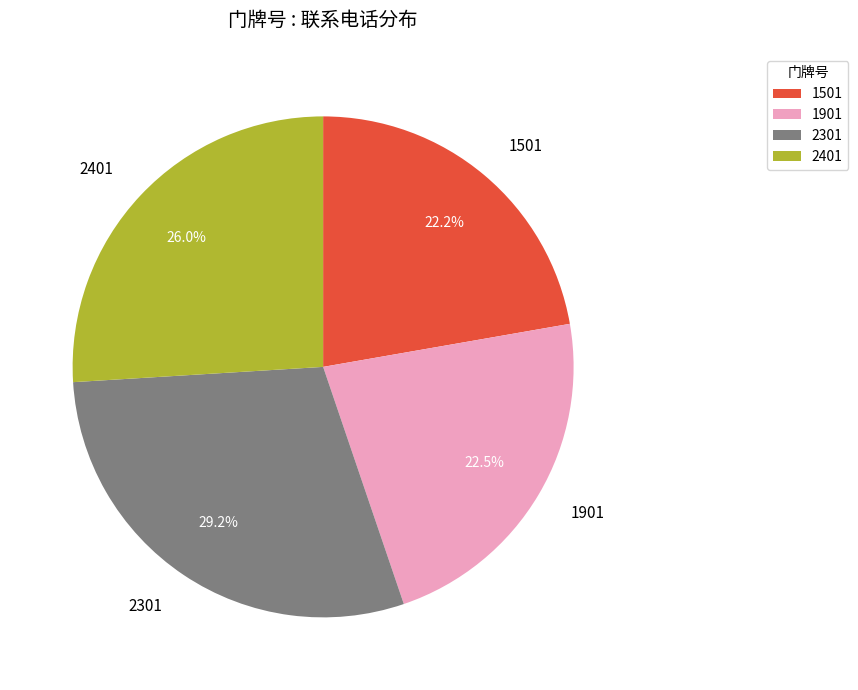

Does 2401 represent more than half of the total?

No